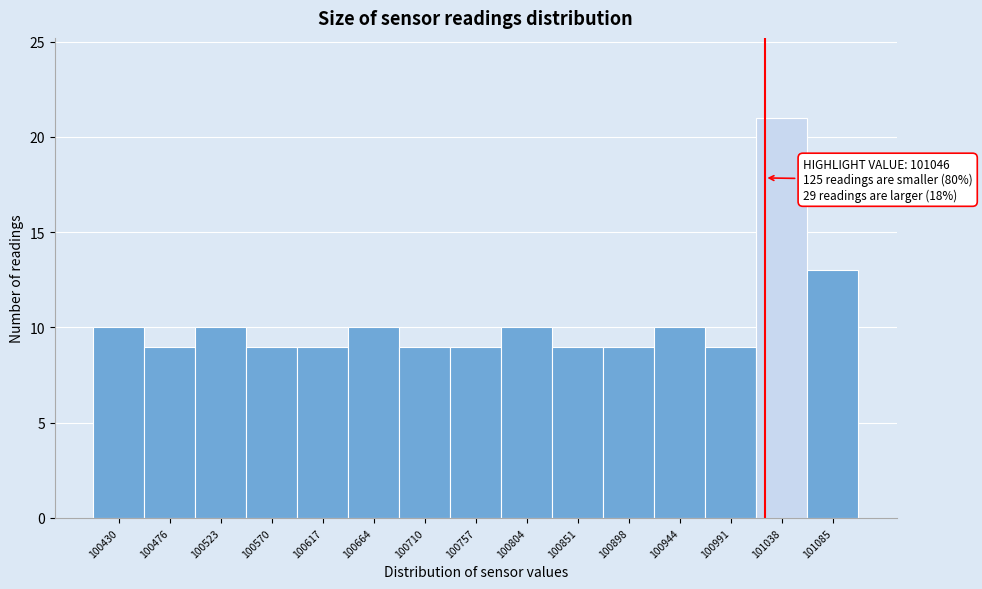

Reading right to left, what are all the values shown in this chart?

13	21	9	10	9	9	10	9	9	10	9	9	10	9	10